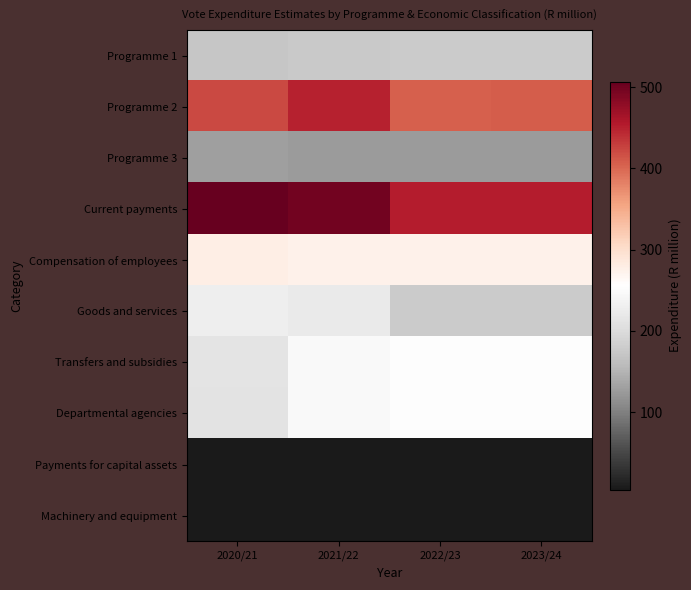

Rank the series by their maximum value, from highest to lowest.

Current payments, Programme 2, Compensation of employees, Transfers and subsidies, Departmental agencies, Goods and services, Programme 1, Programme 3, Payments for capital assets, Machinery and equipment